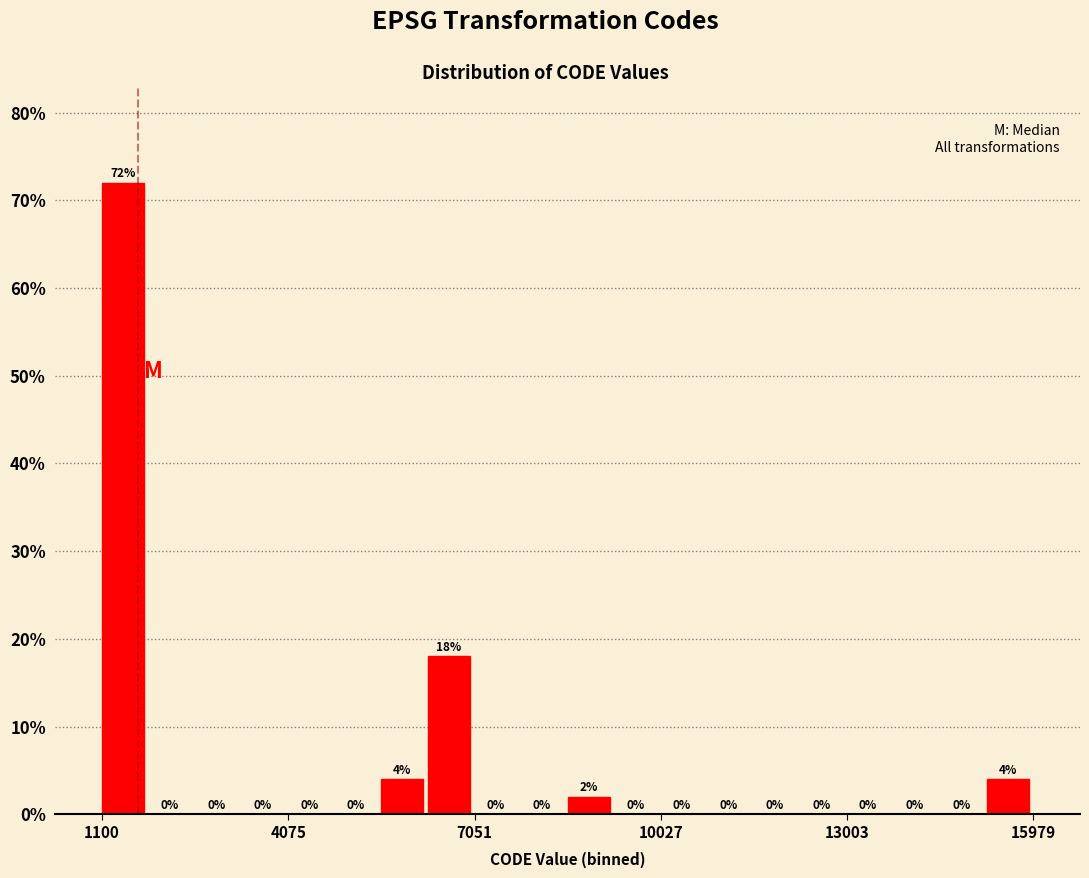

Read against the x-axis, roughly where is the centre of the tallest bar?

1500